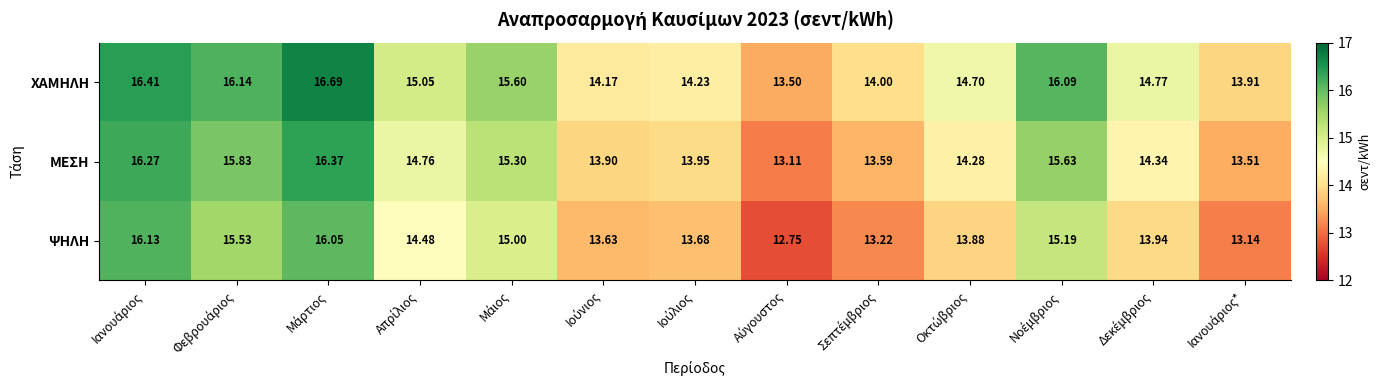

Which series has the widest spread of values?

ΨΗΛΗ